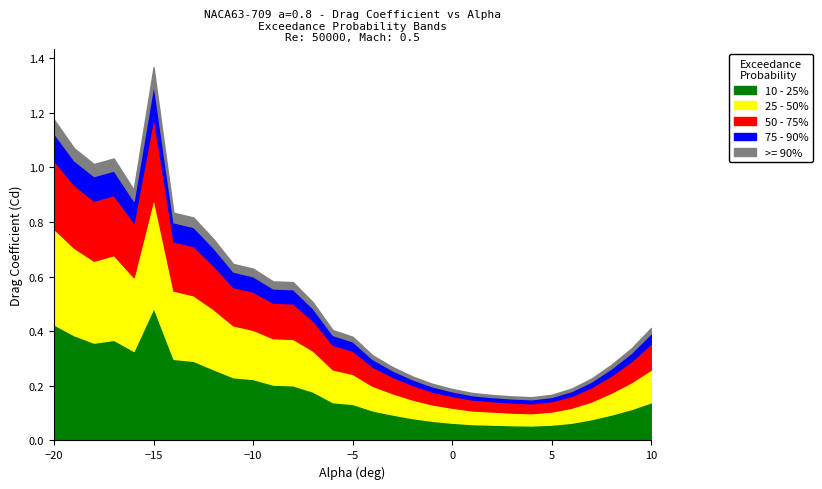

How many data points does each series have?

31